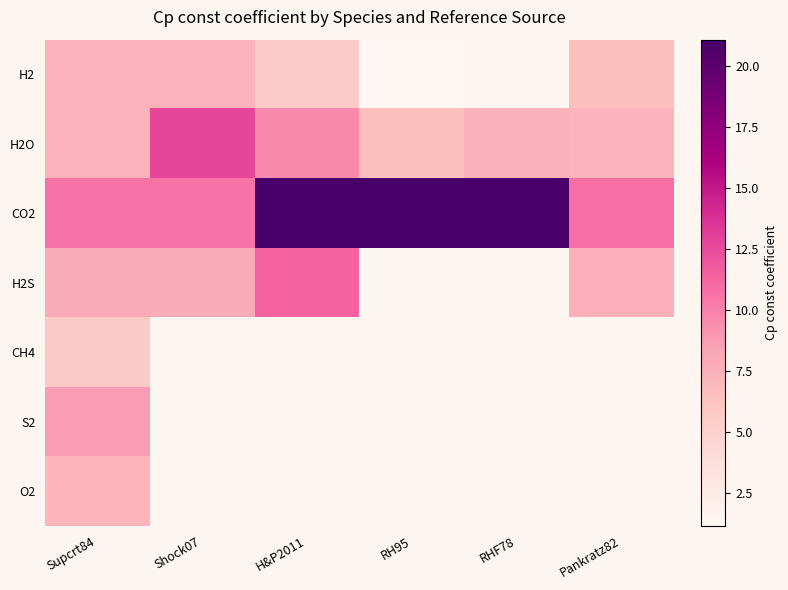

Which series has the widest spread of values?

CO2